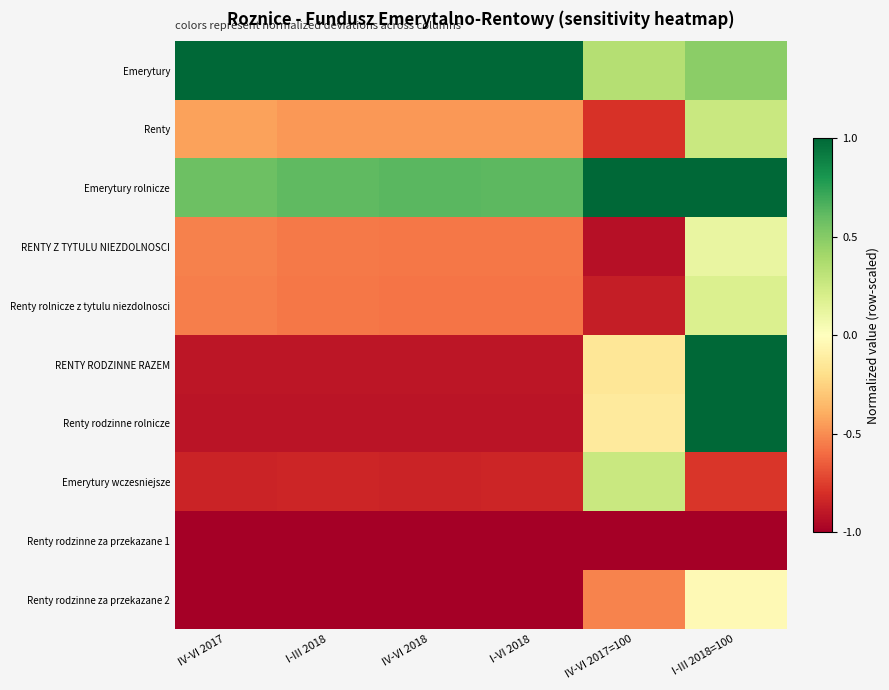

At which category is the sum across all series the highest?

I-III 2018=100